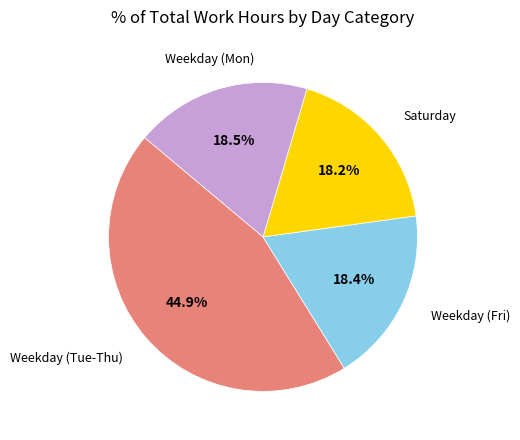

Is there any slice that represents more than half of the pie?

No